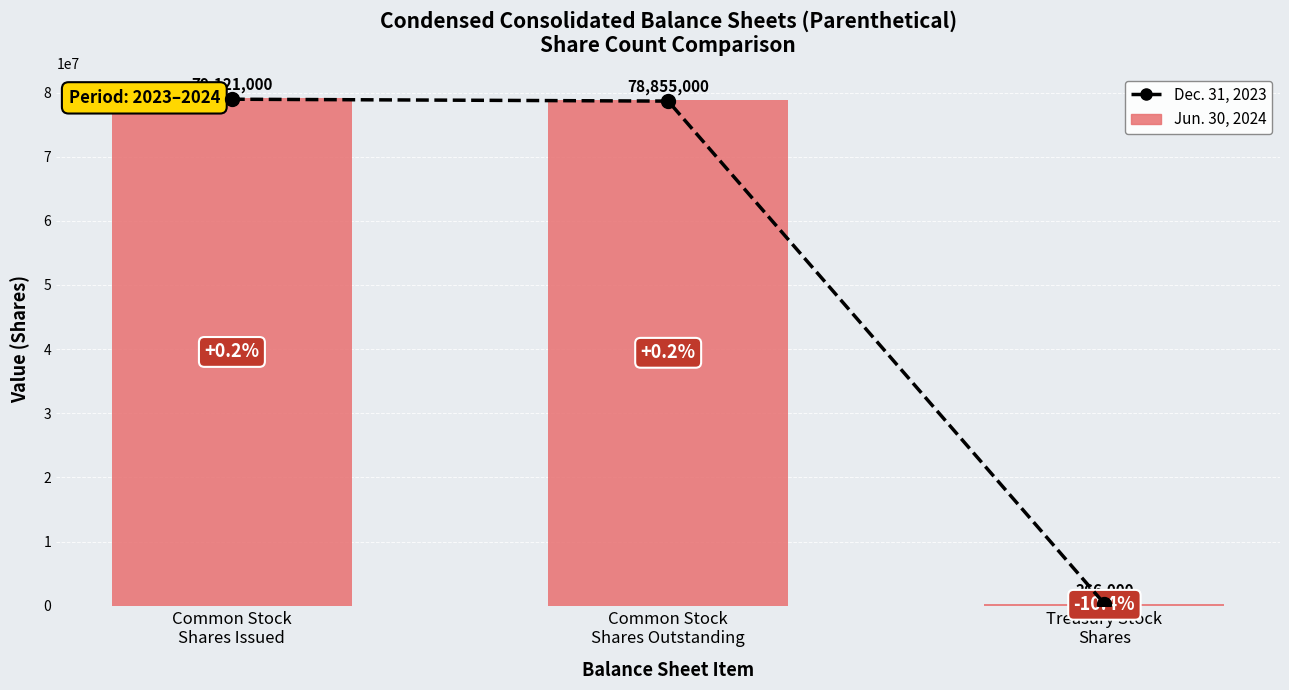

Reading right to left, transcribe all the data shown in this chart.

Dec. 31, 2023: Treasury Stock
Shares=297000	Common Stock
Shares Outstanding=78674000	Common Stock
Shares Issued=78970000
Jun. 30, 2024: Treasury Stock
Shares=266000	Common Stock
Shares Outstanding=78855000	Common Stock
Shares Issued=79121000